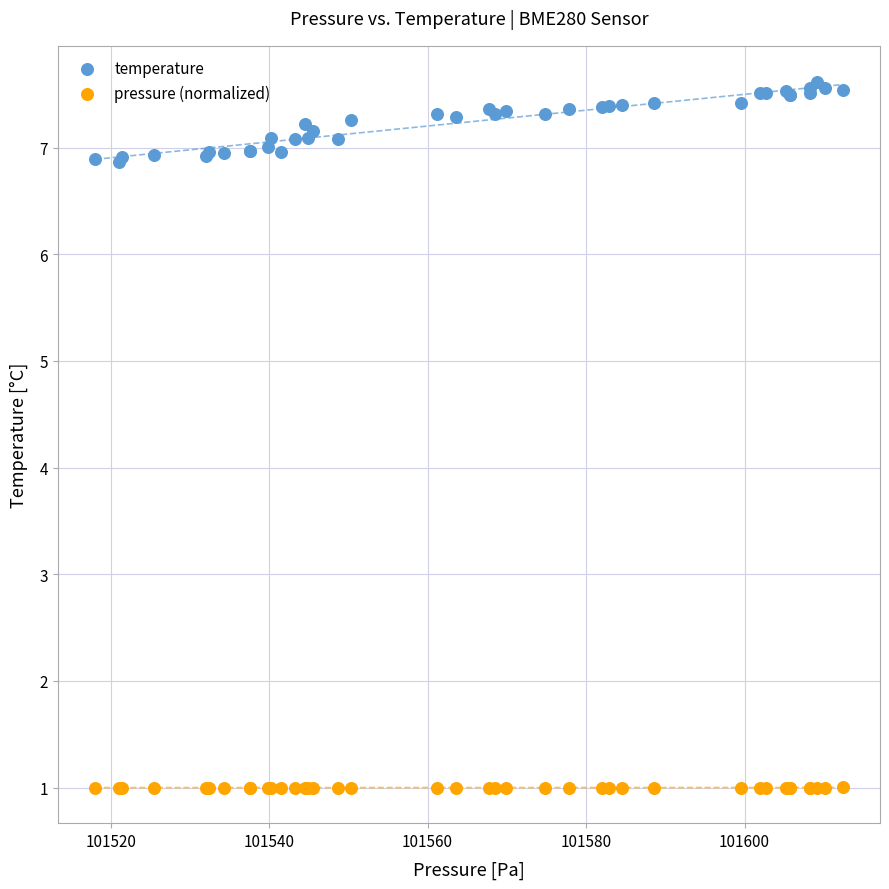

Which series reaches the maximum Y coordinate?

temperature